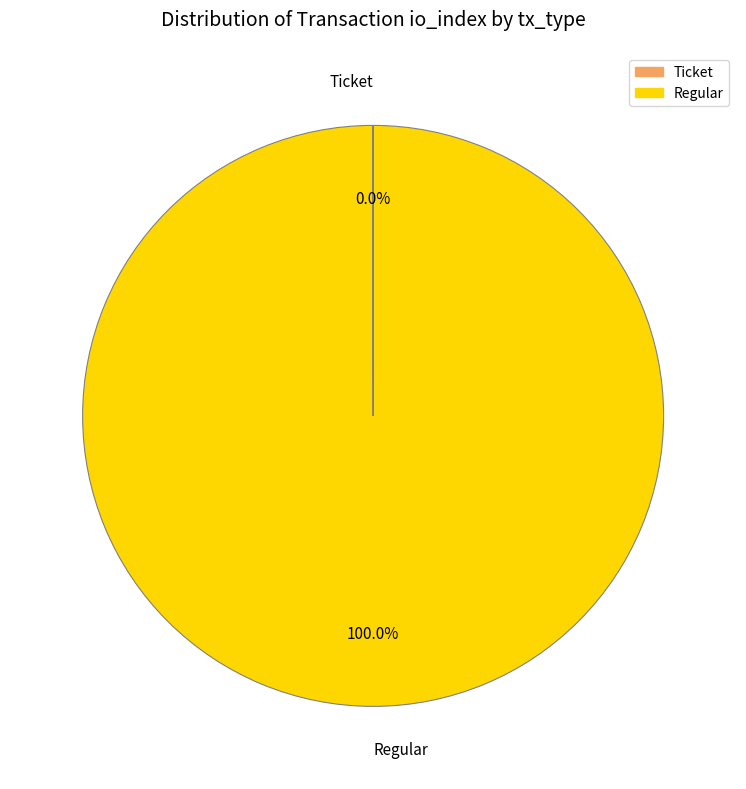

Does any single category account for the majority?

Yes